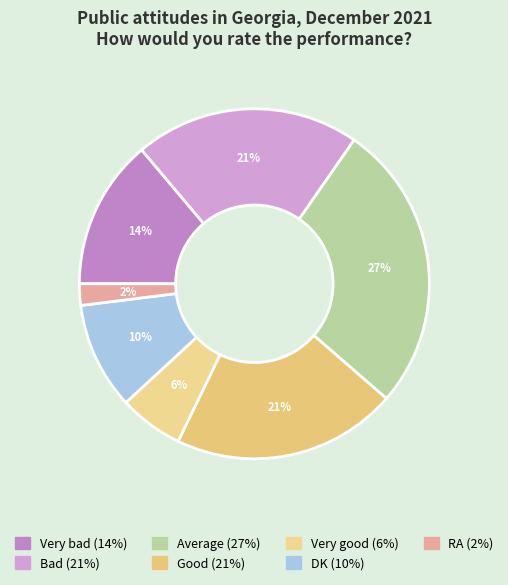

Does any single category account for the majority?

No